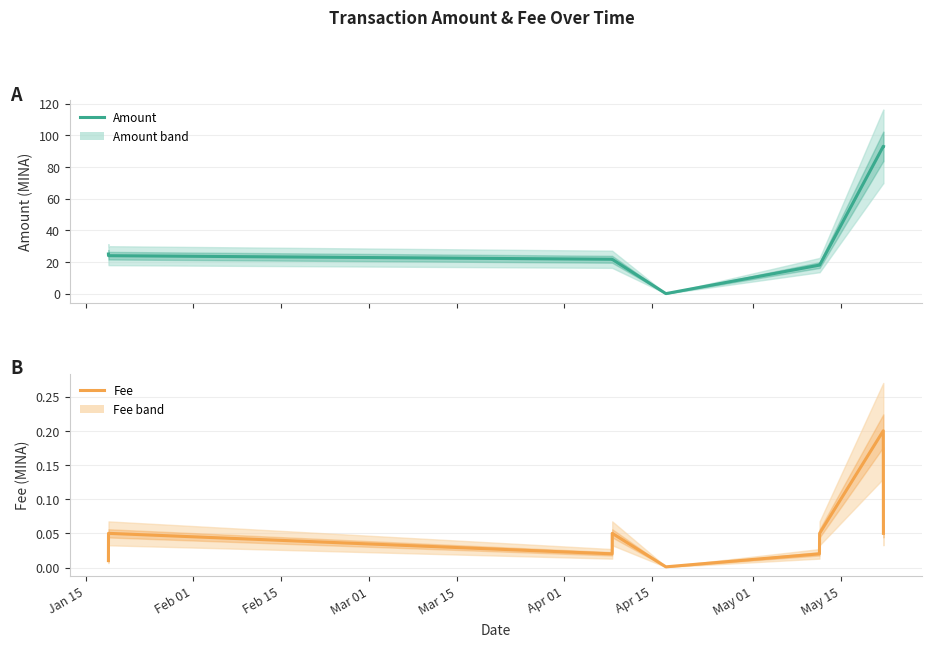

How many intersections are there between Amount and Fee?

2